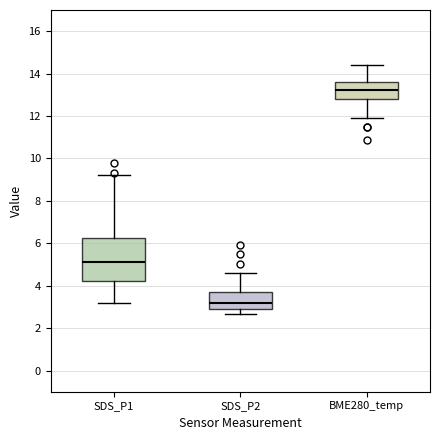

Where does the median line of the box for SDS_P1 sit on the y-axis? The values are not printed on the chart, so give them approximately, as read against the axis.

5.2